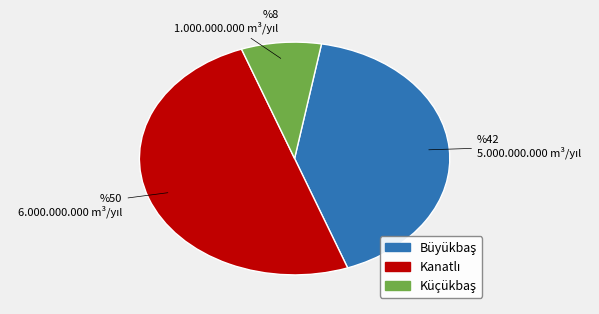

Does any single category account for the majority?

No